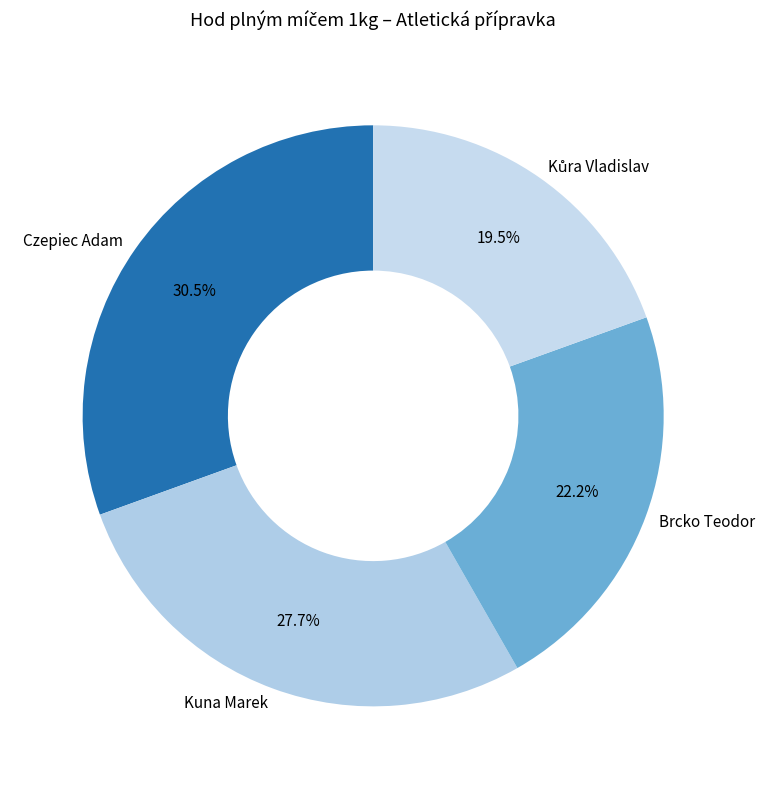

Combined, do Kuna Marek and Brcko Teodor account for over 50%?

No